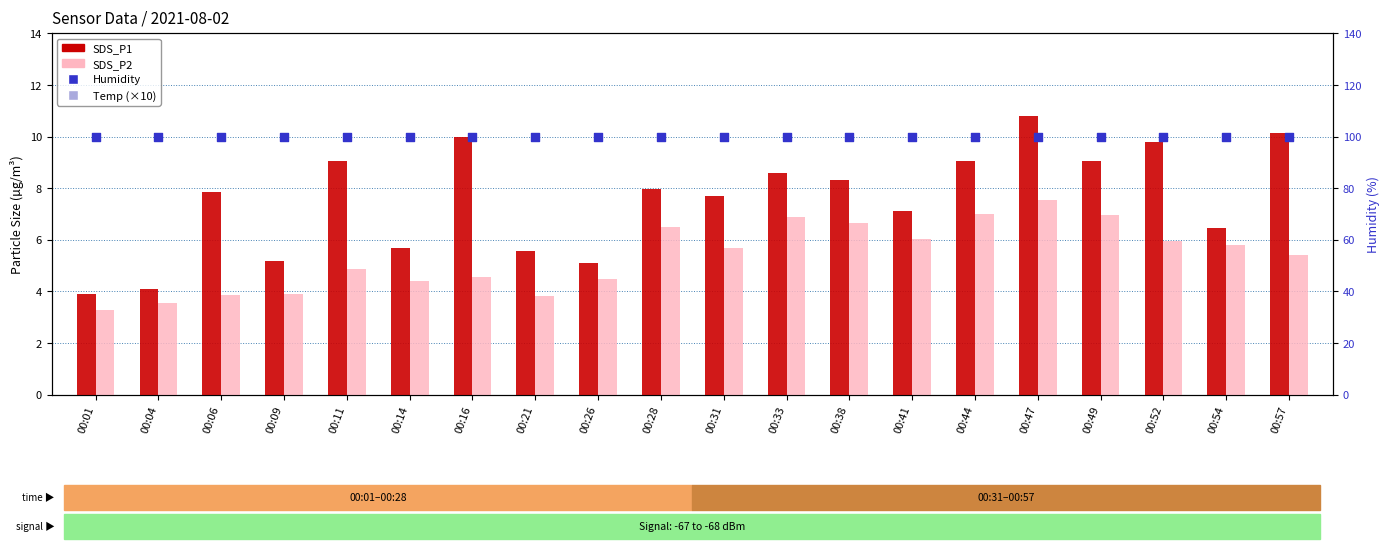

What are all the series names shown in the legend?

SDS_P1, SDS_P2, Temp (×10), Humidity